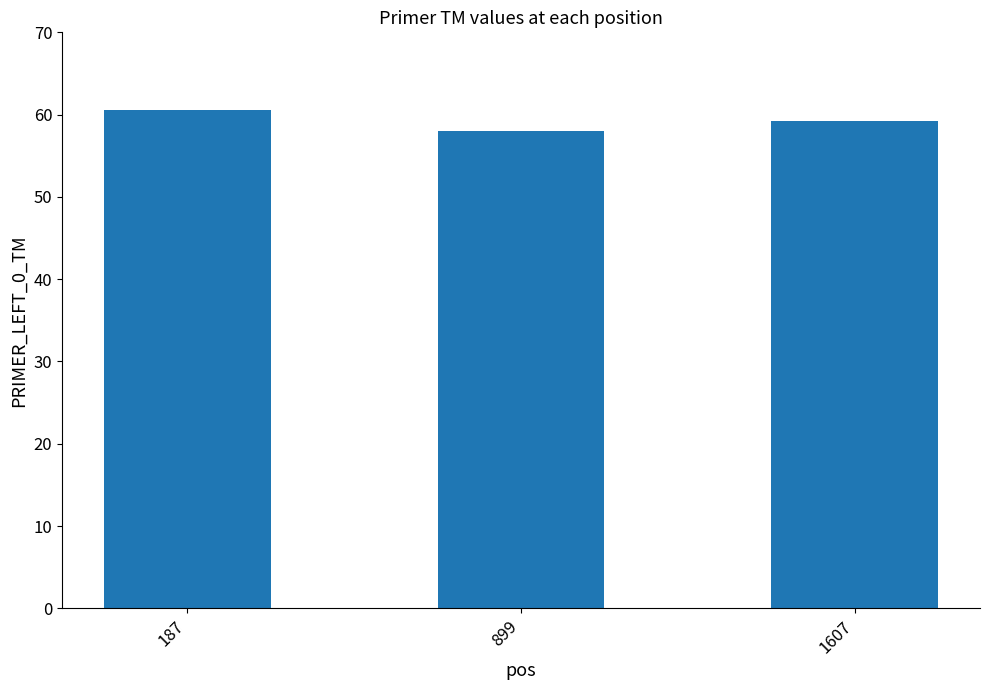

Rank the categories by value from lowest to highest.

899, 1607, 187